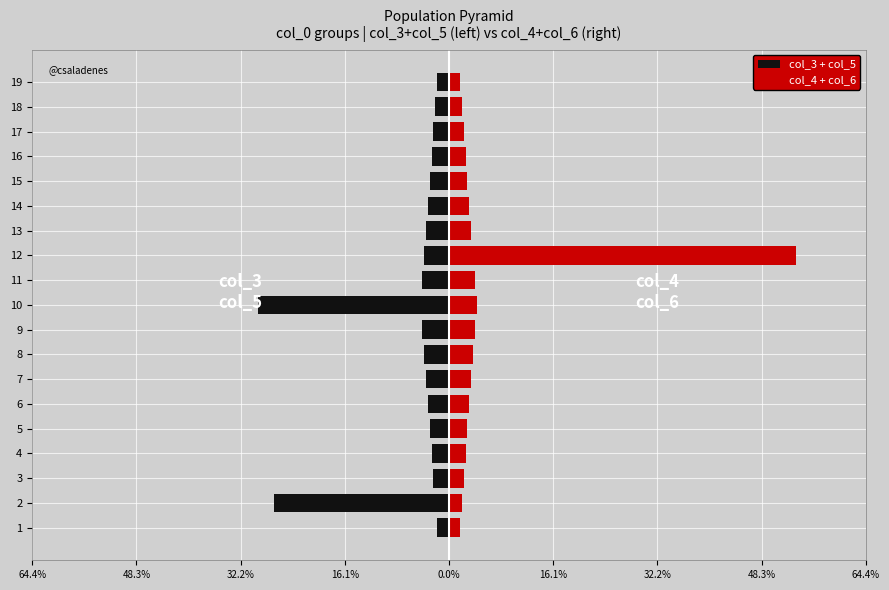

What is the total value across all series at 17?

-0.1